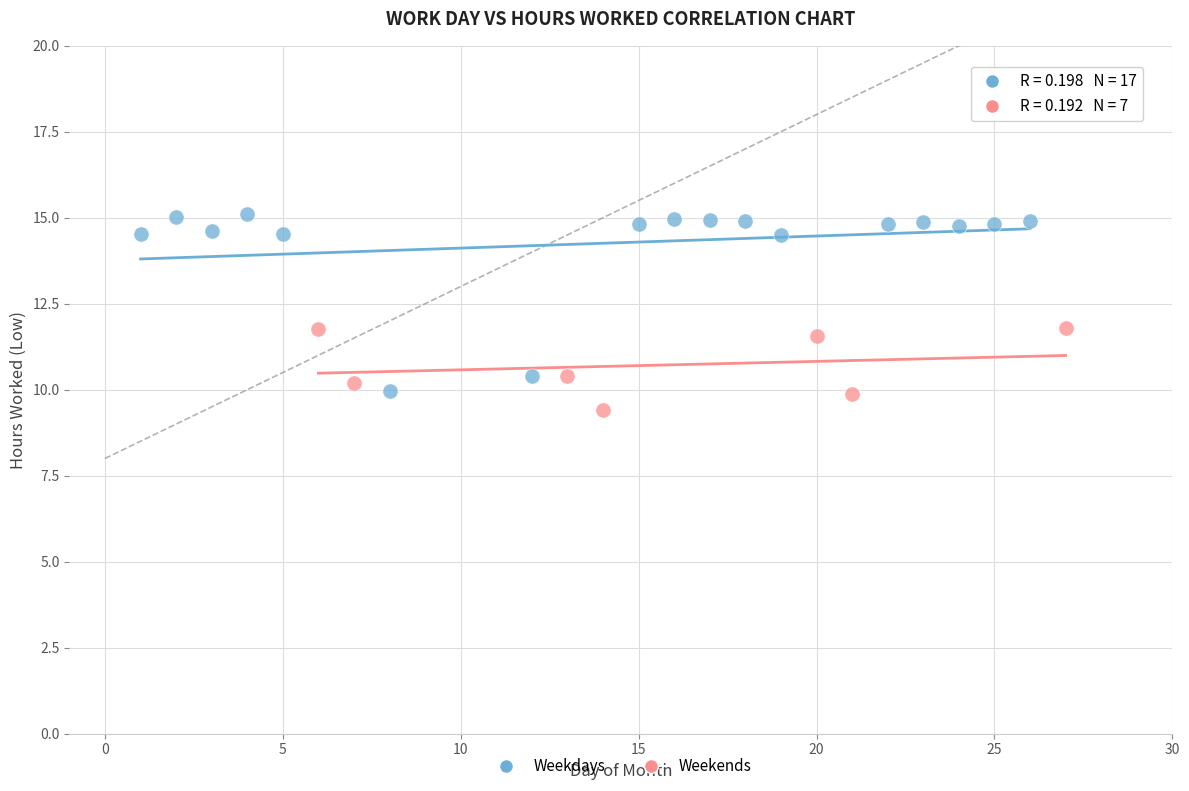

Which series contains the highest Y value?

Weekdays